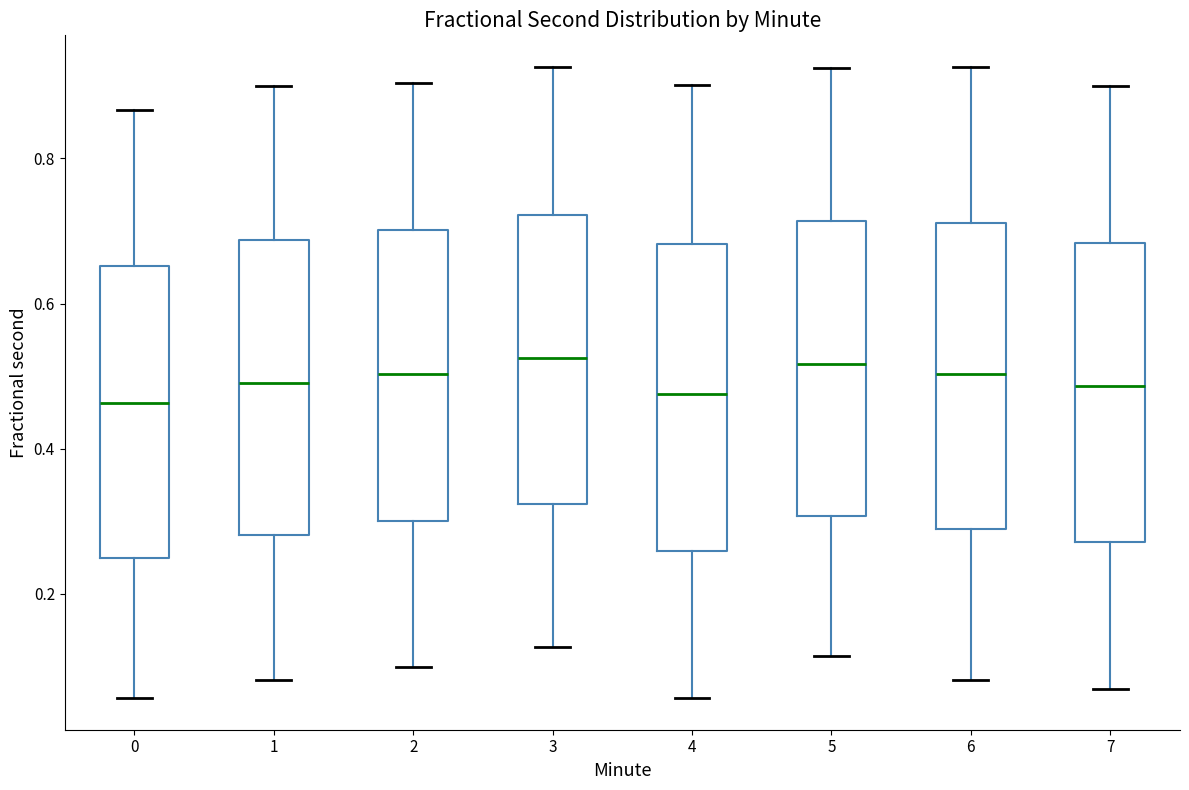

Where does the median line of the box at x = 2 sit on the y-axis? The values are not printed on the chart, so give them approximately, as read against the axis.

0.50